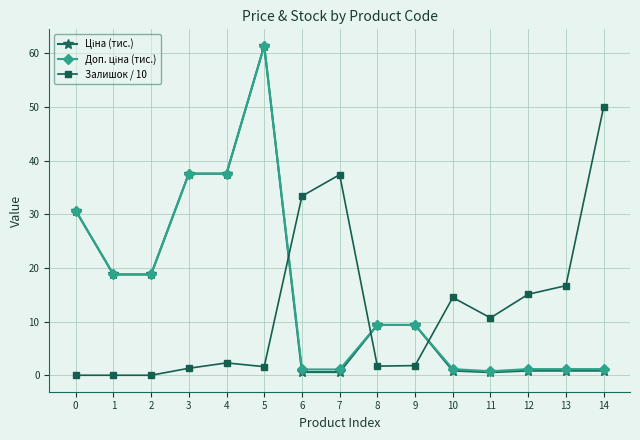

The value of Залишок / 10 at 5 is 1.6. True or false?

True